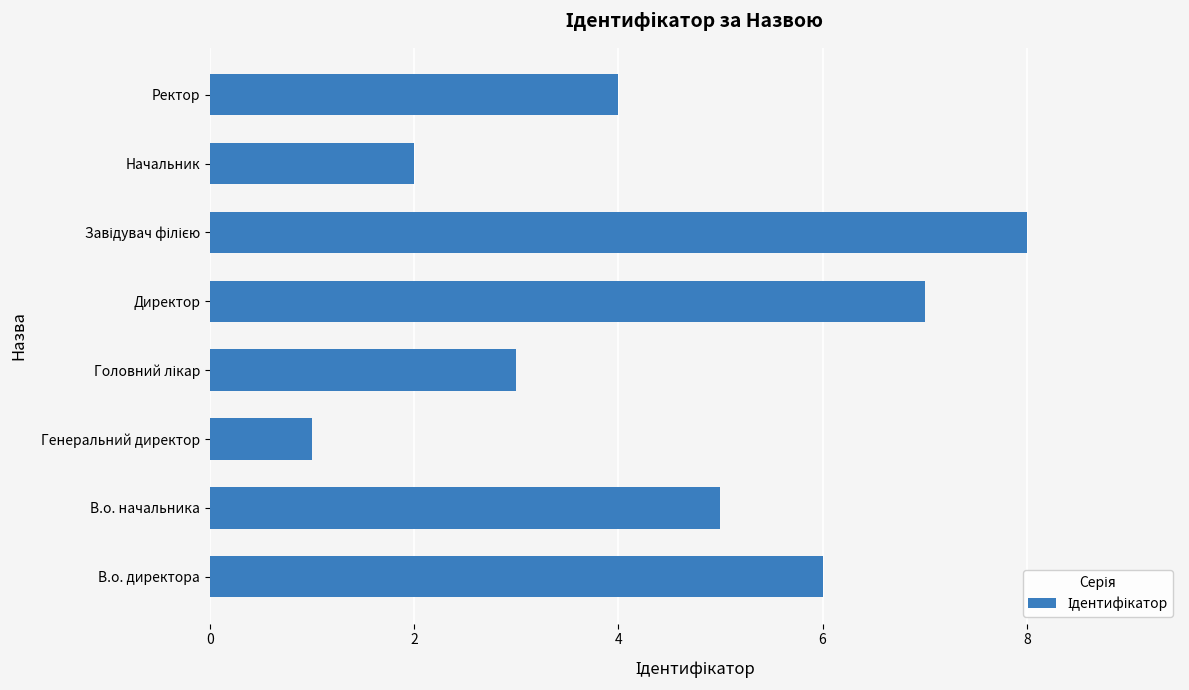

What is the maximum value shown in the chart?

8